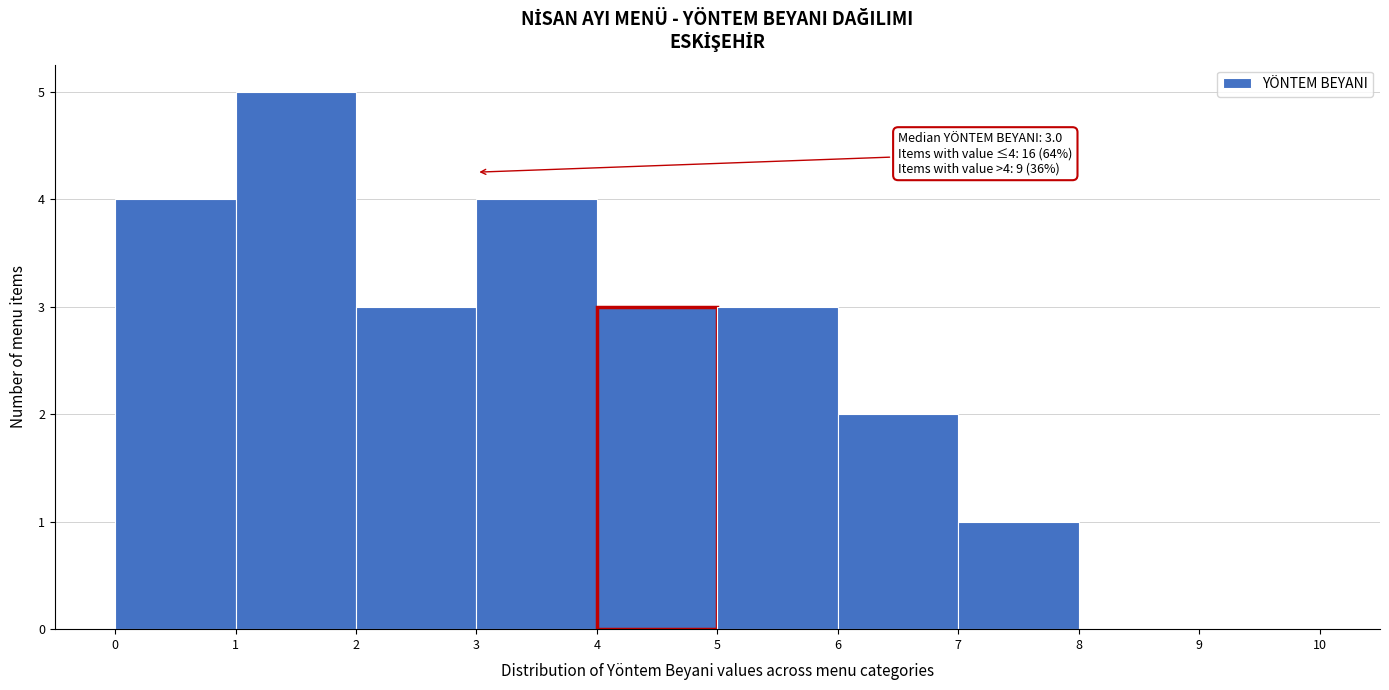

Over which range of the x-axis is the bar tallest?

1 to 2